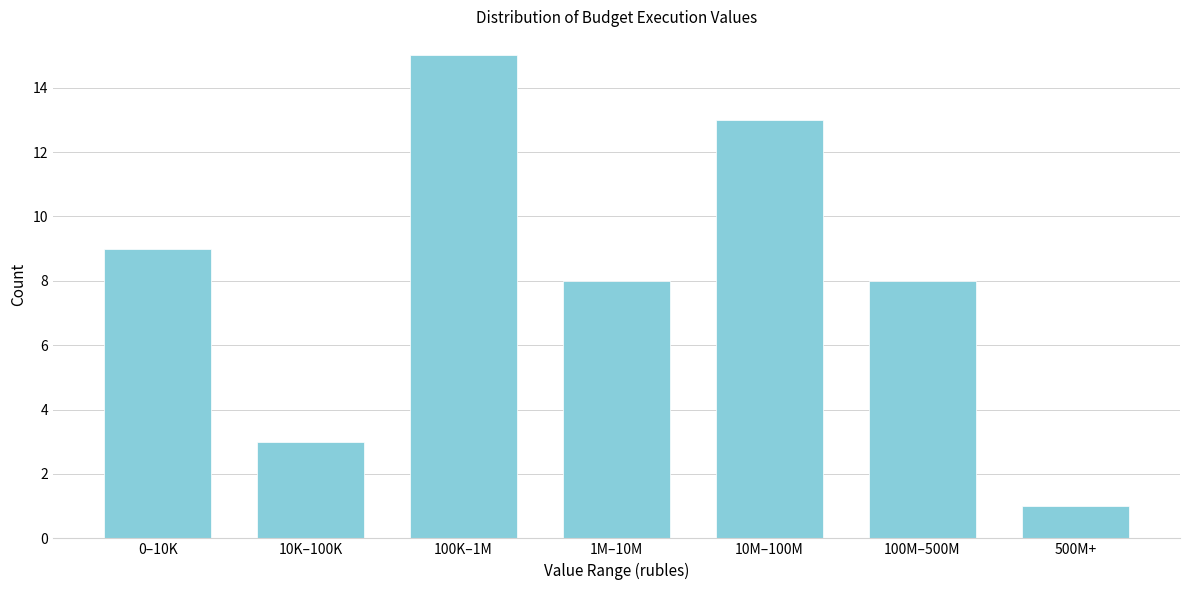

Reading left to right, list all the values displayed in this chart.

0–10K=9	10K–100K=3	100K–1M=15	1M–10M=8	10M–100M=13	100M–500M=8	500M+=1